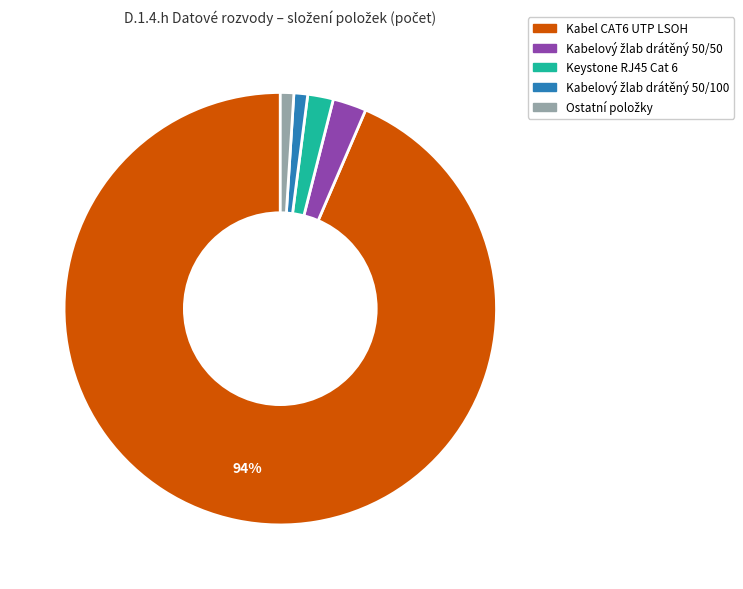

To the nearest percent, what is the average slice percentage?

20%